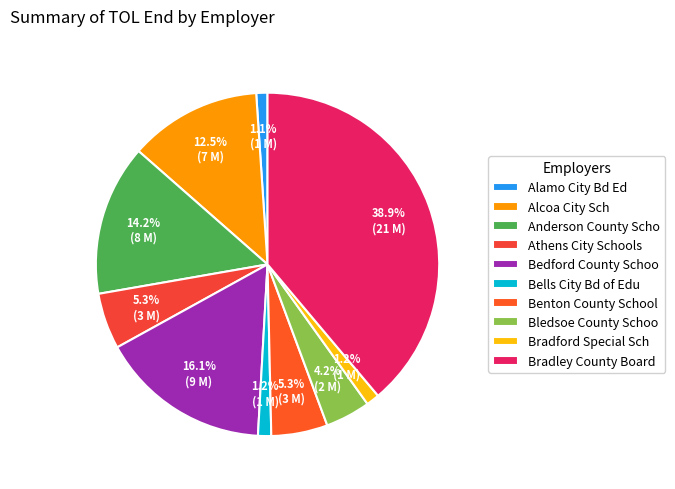

How many segments does this pie chart have?

10